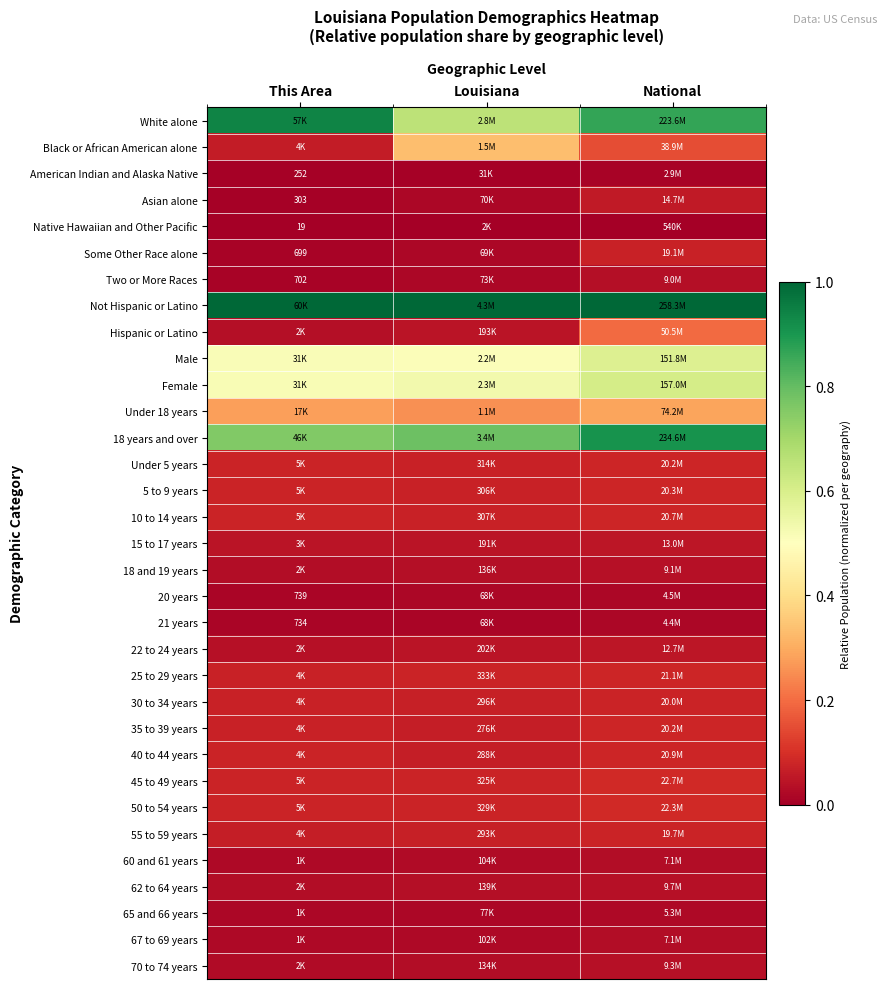

What is the difference between the maximum and minimum values in the Female series?

0.1